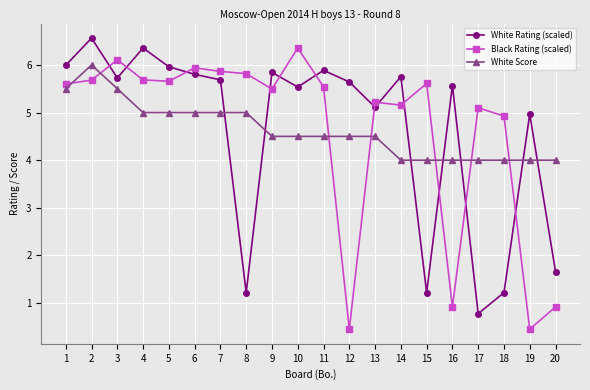

What is the difference between the maximum and minimum values in the Black Rating (scaled) series?

5.9